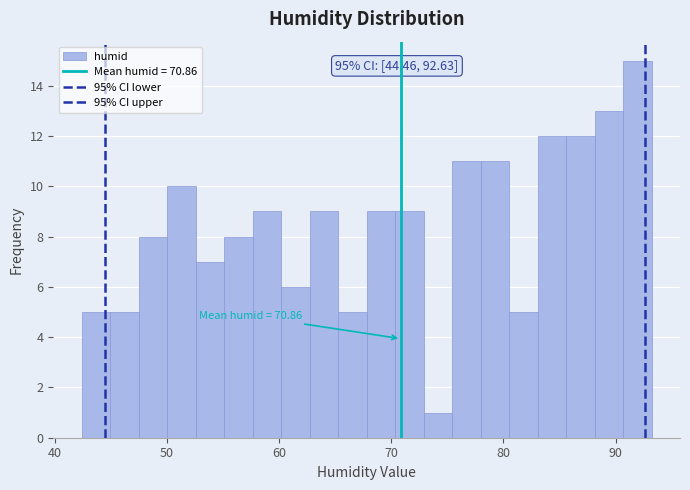

Read against the x-axis, roughly where is the centre of the tallest bar?

92